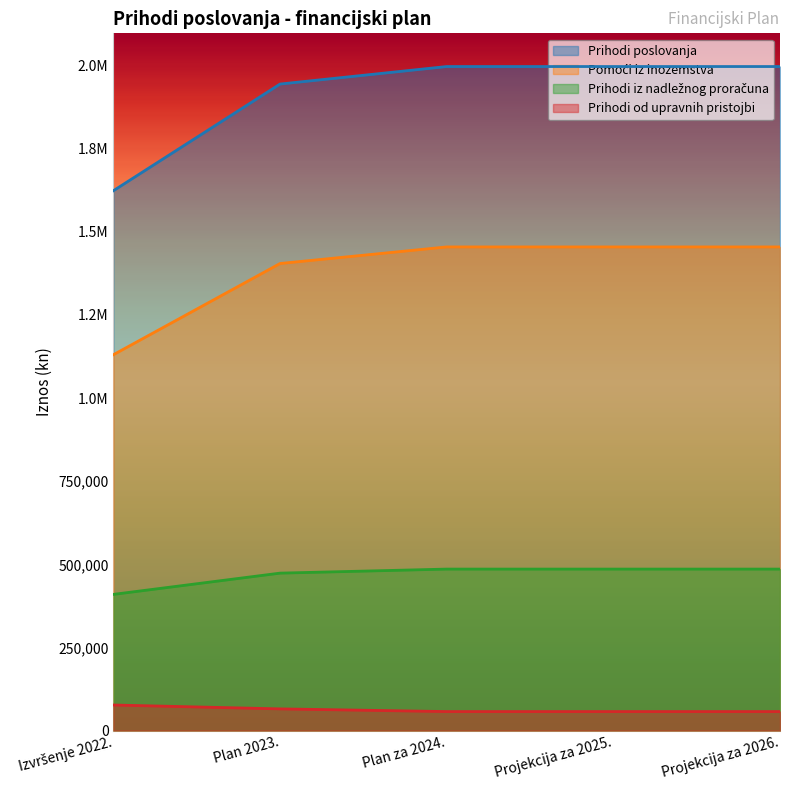

What are all the series names shown in the legend?

Prihodi poslovanja, Pomoći iz inozemstva, Prihodi iz nadležnog proračuna, Prihodi od upravnih pristojbi